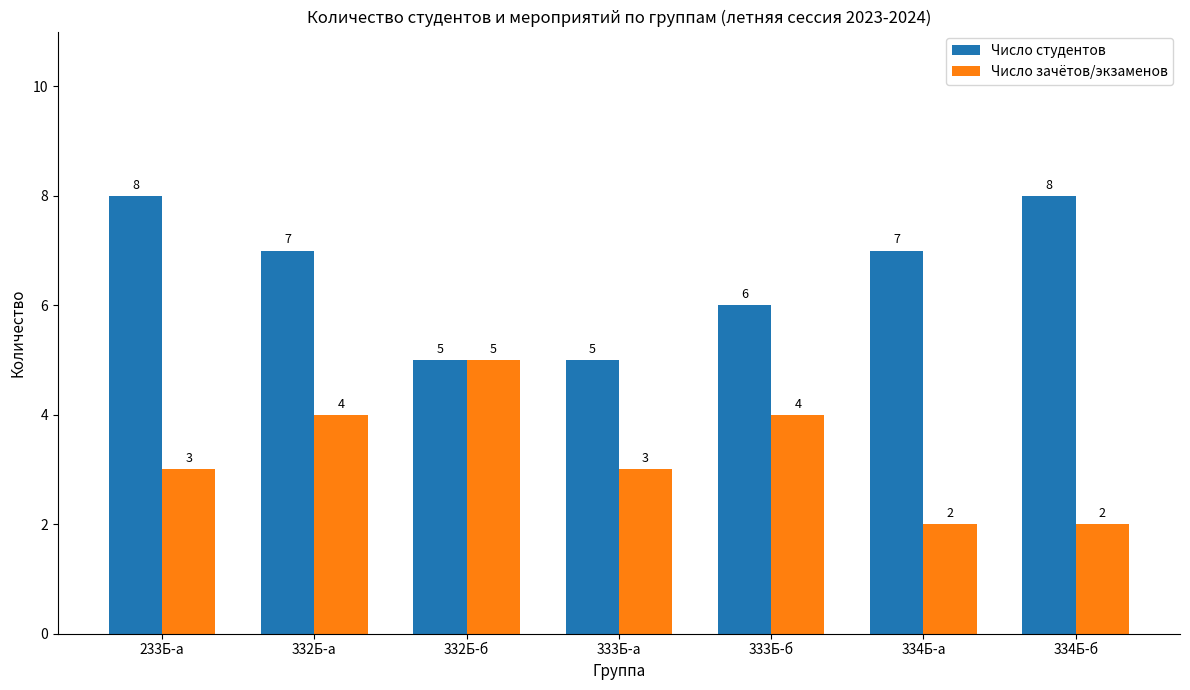

Reading left to right, transcribe all the data shown in this chart.

Число студентов: 233Б-а=8	332Б-а=7	332Б-б=5	333Б-а=5	333Б-б=6	334Б-а=7	334Б-б=8
Число зачётов/экзаменов: 233Б-а=3	332Б-а=4	332Б-б=5	333Б-а=3	333Б-б=4	334Б-а=2	334Б-б=2